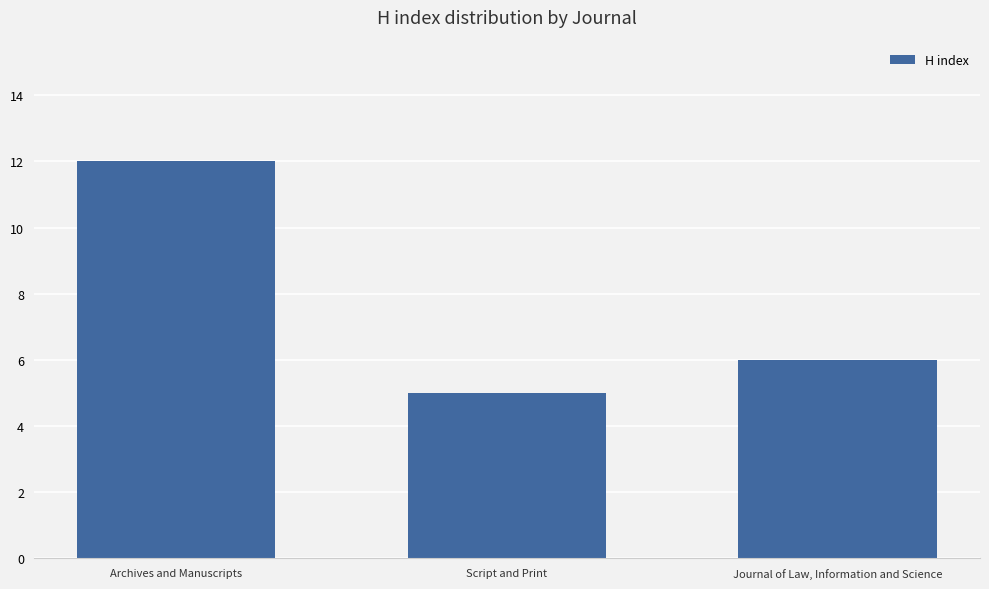

Reading left to right, list all the values displayed in this chart.

12	5	6